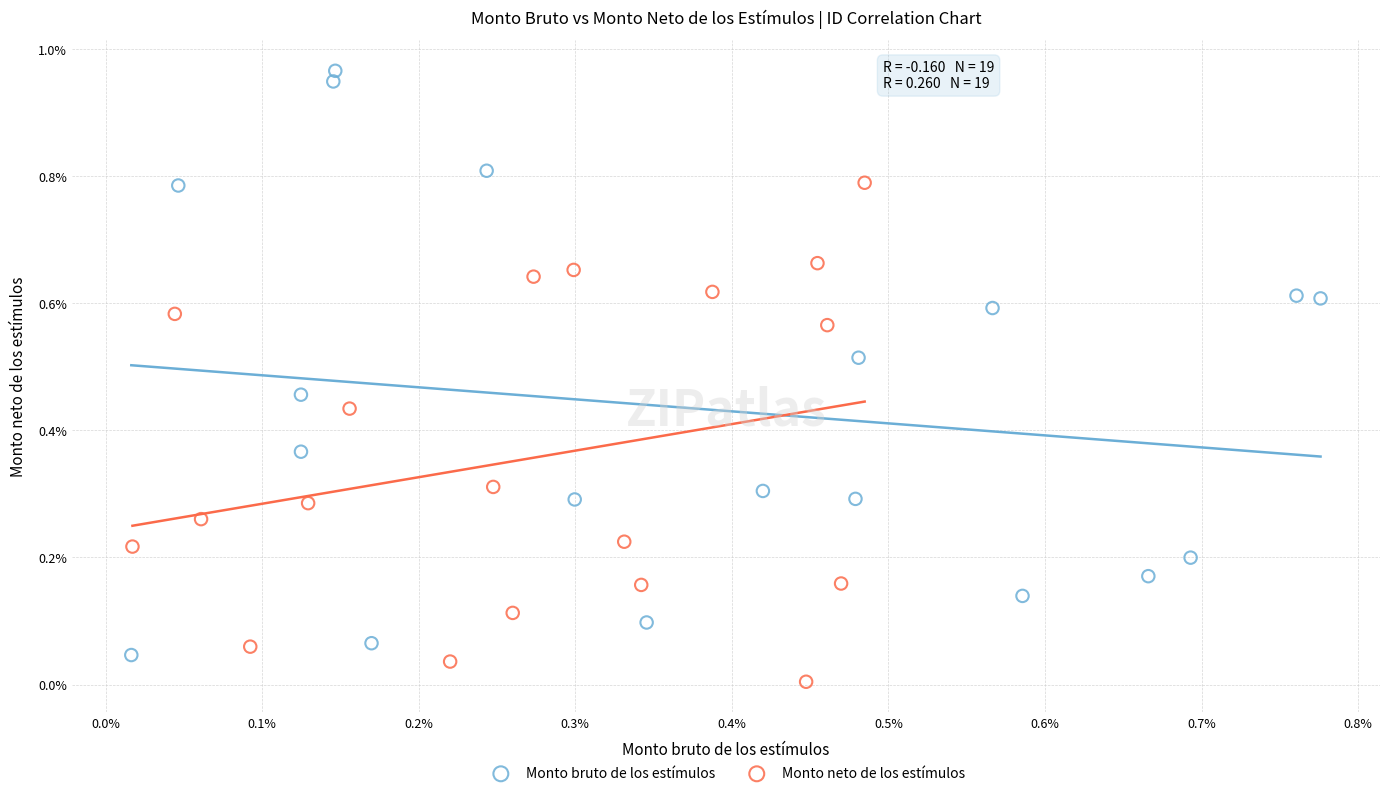

Which series has the largest Y range (max minus min)?

Monto bruto de los estímulos